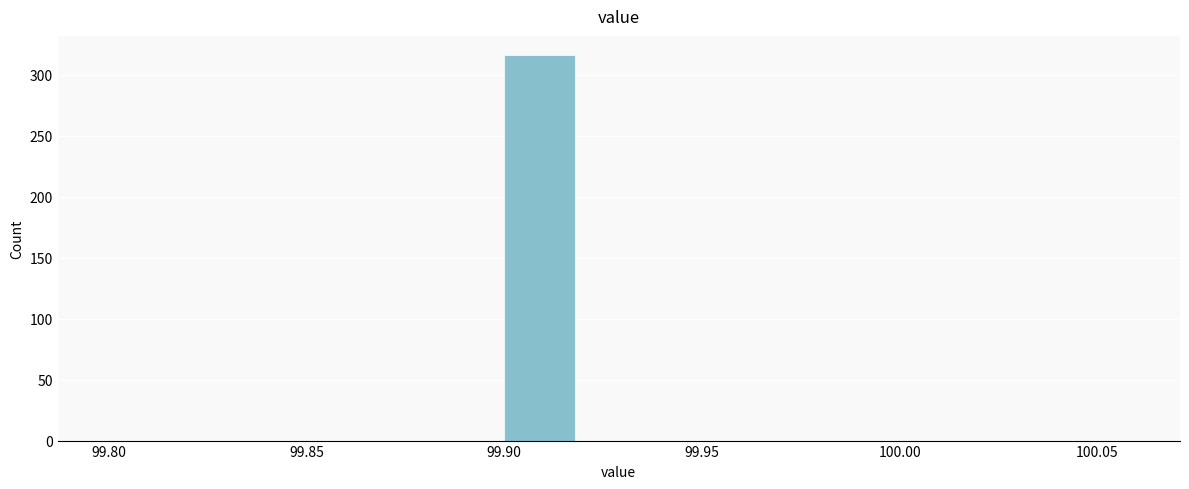

Over which range of the x-axis is the bar tallest?

99.90 to 99.92